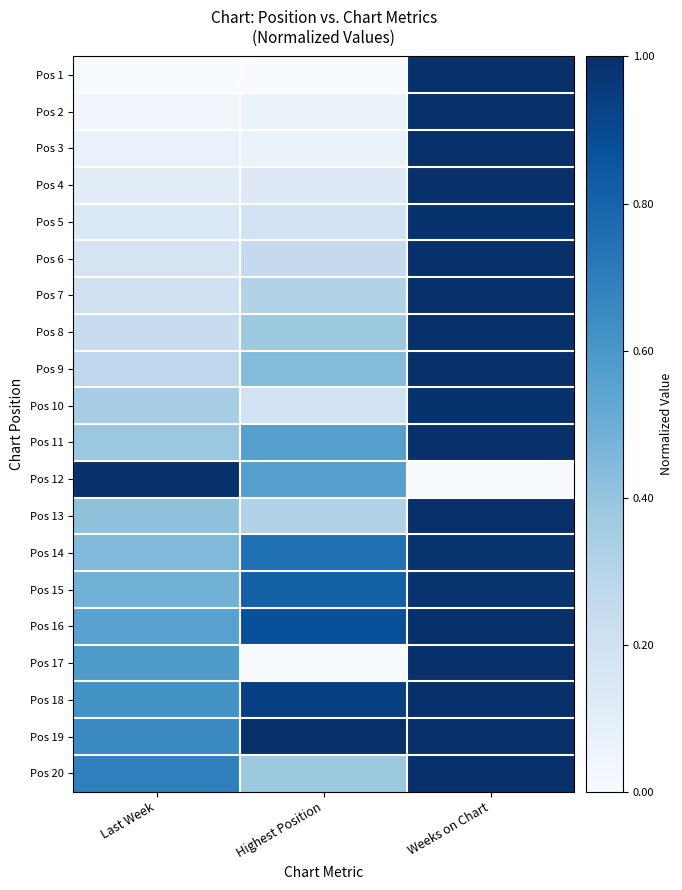

At which category is the sum across all series the highest?

Weeks on Chart